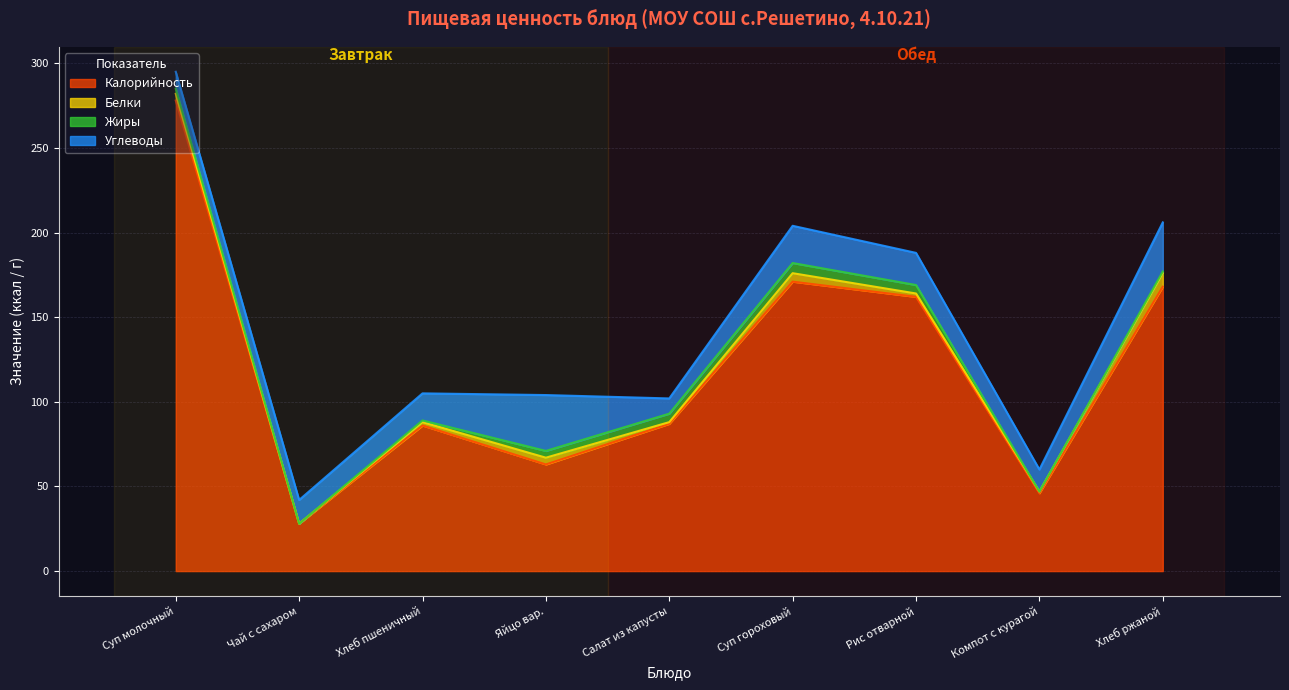

What is the difference between the Углеводы values at Чай с сахаром and Хлеб пшеничный?

2